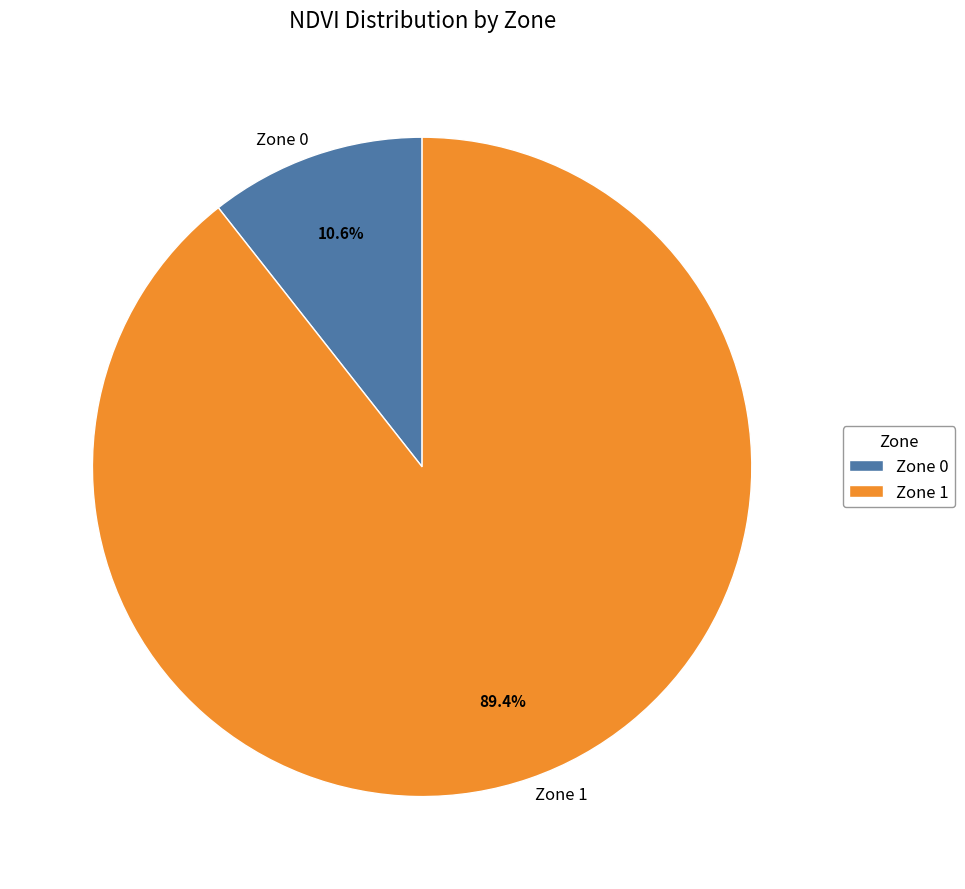

What percentage do Zone 1 and Zone 0 together represent?

100.0%